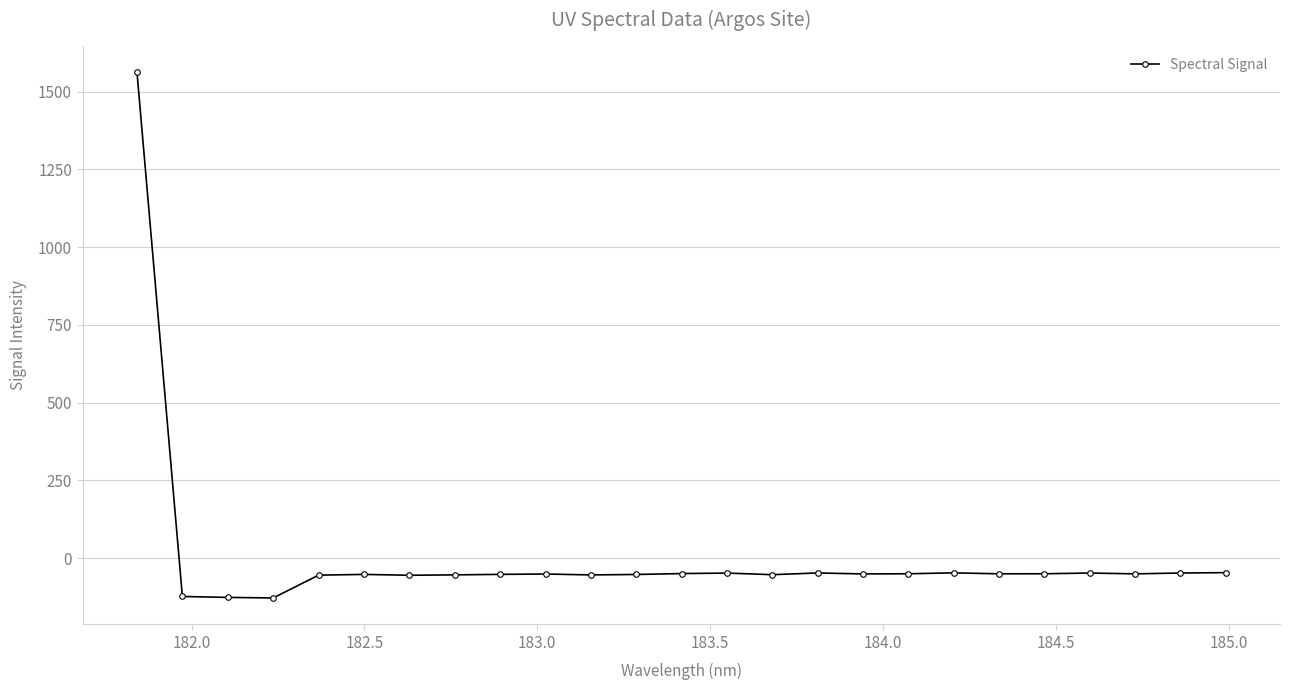

What is the value of the 18th point from the left?

-50.1